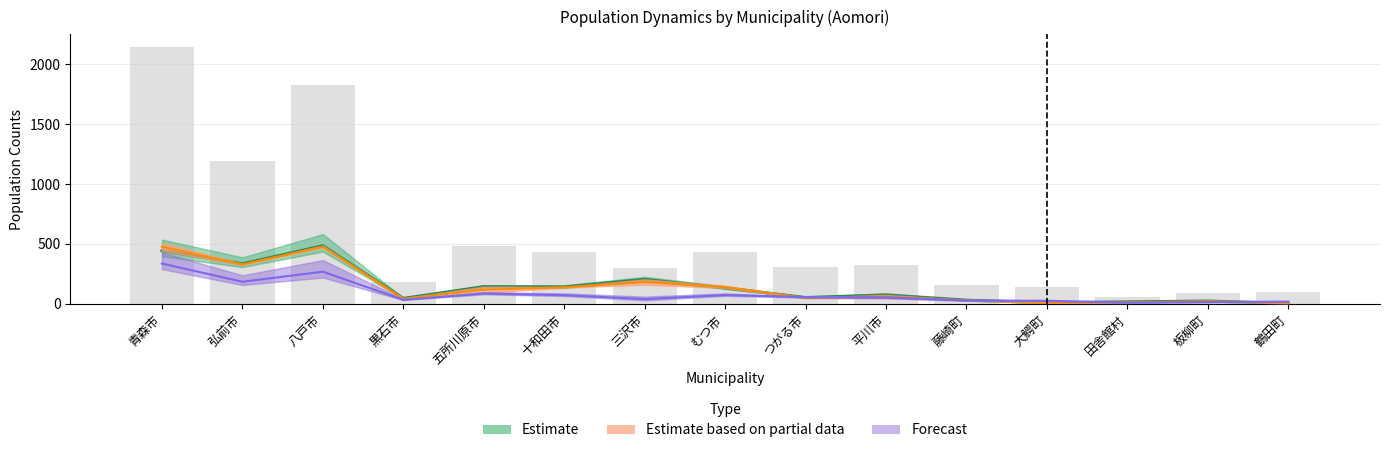

How many bars are there in total?

45